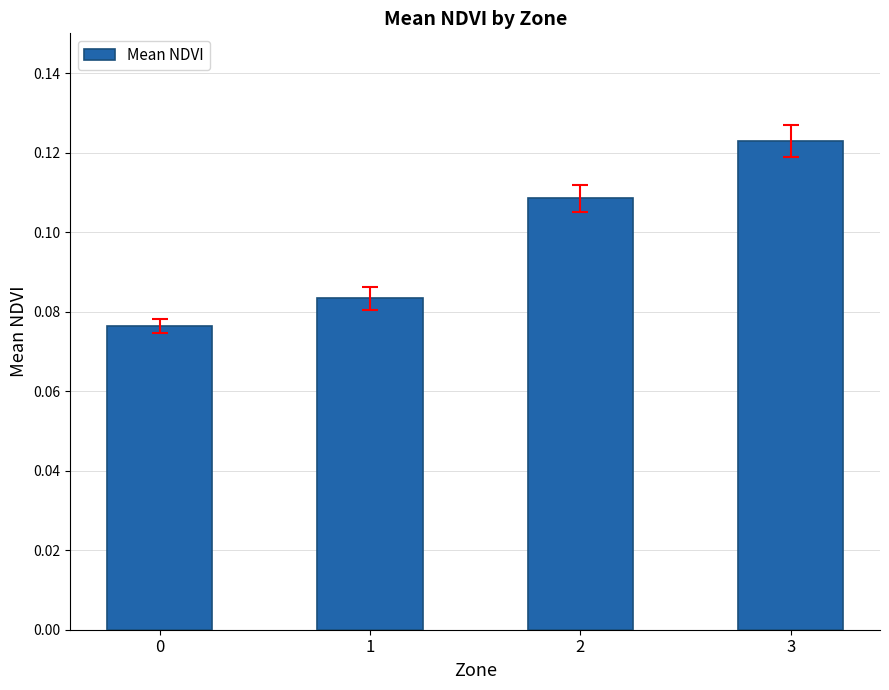

How many bars are there in total?

4